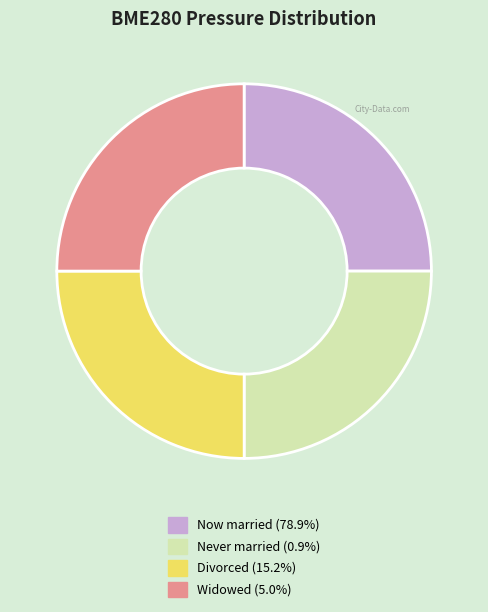

Approximately how many times larger is the value at Divorced (15.2%) compared to Widowed (5.0%)?

1.0